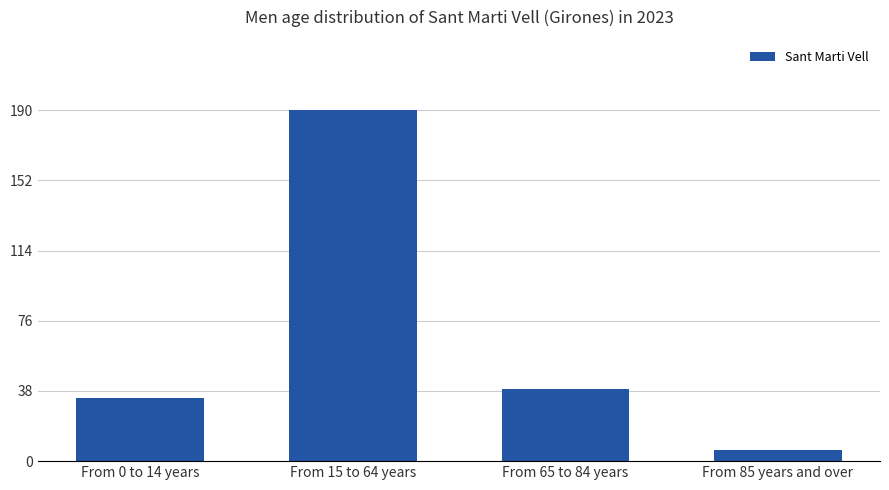

What is the label of the 3rd bar from the left?

From 65 to 84 years